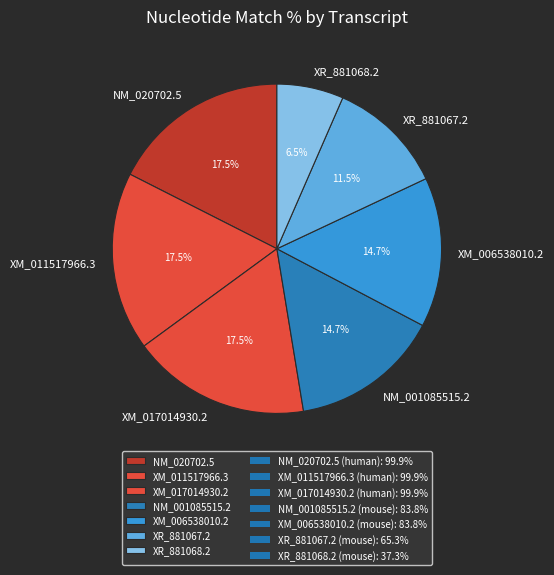

Between XM_006538010.2 and XR_881068.2, which is larger?

XM_006538010.2